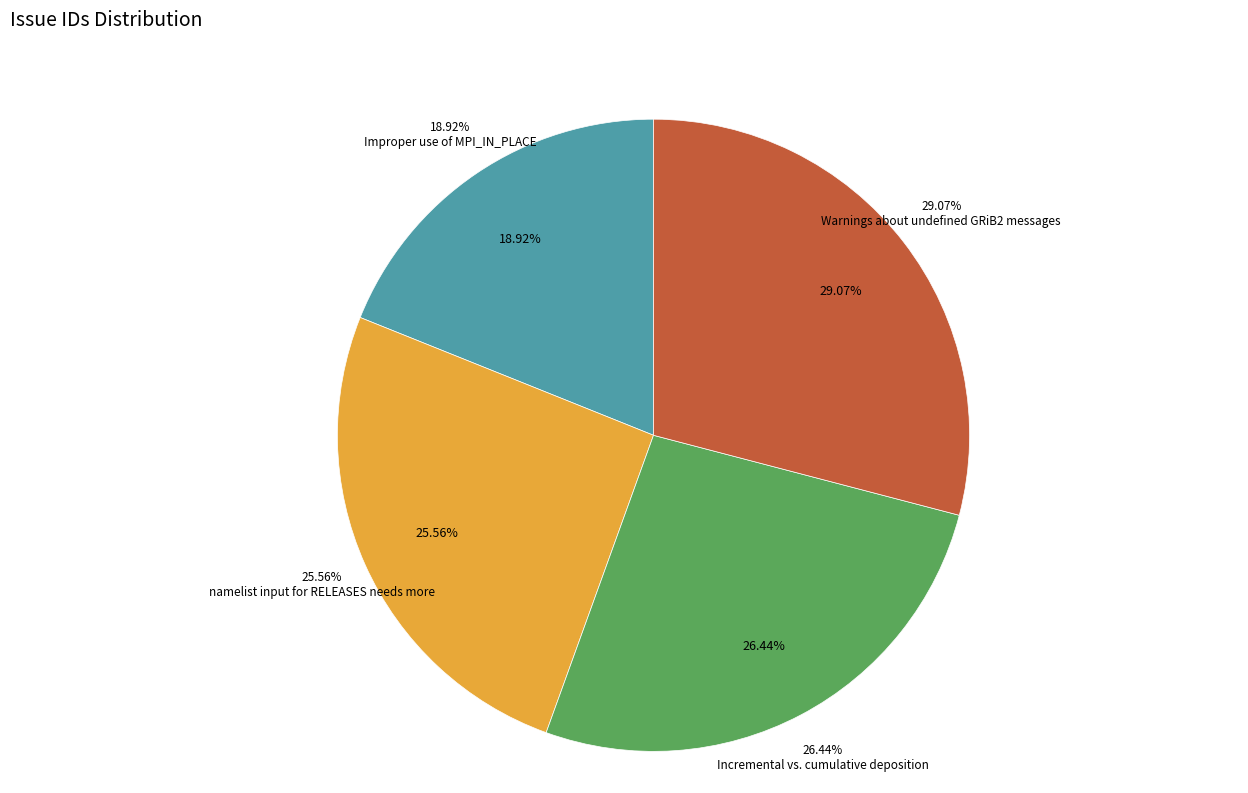

The Warnings about undefined GRiB2 messages slice represents 29% of the pie. True or false?

True